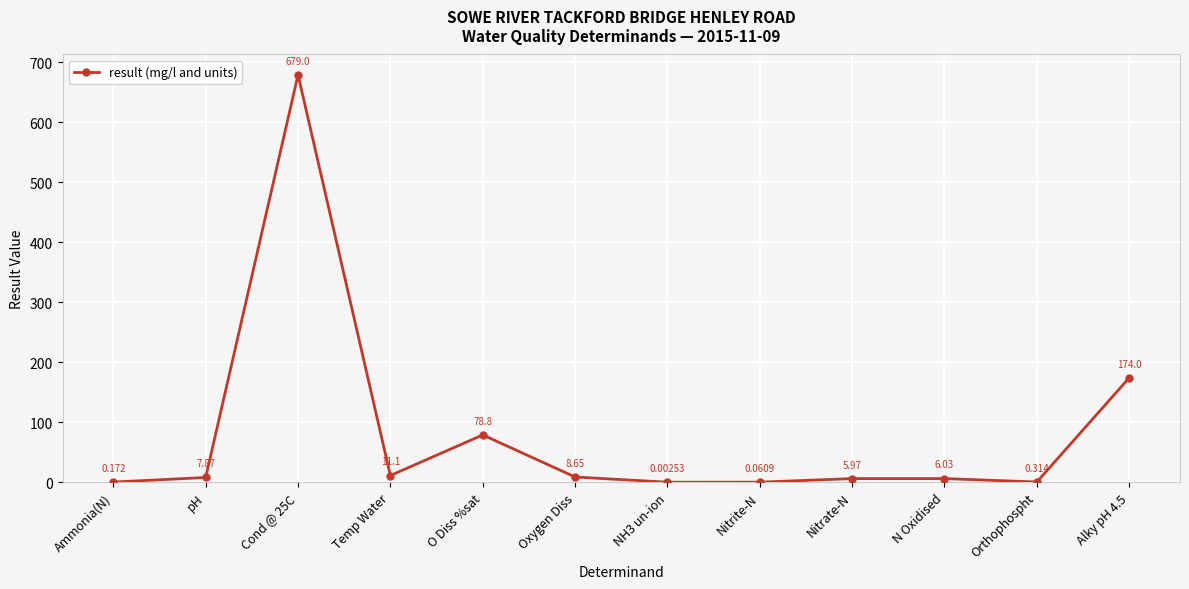

What value does the data have at pH?

7.9